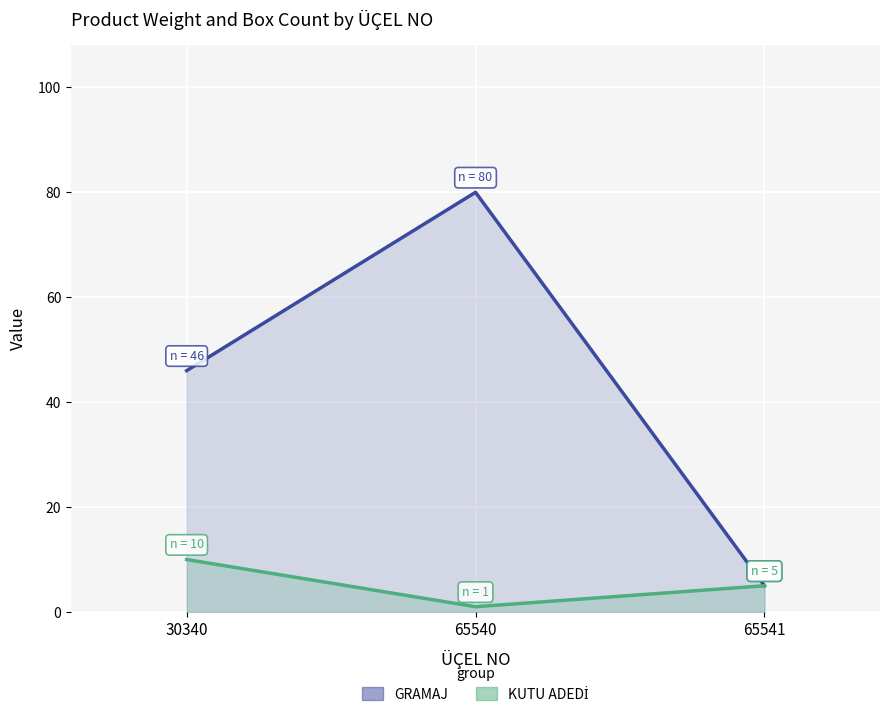

Read the KUTU ADEDİ value at 65540.

1